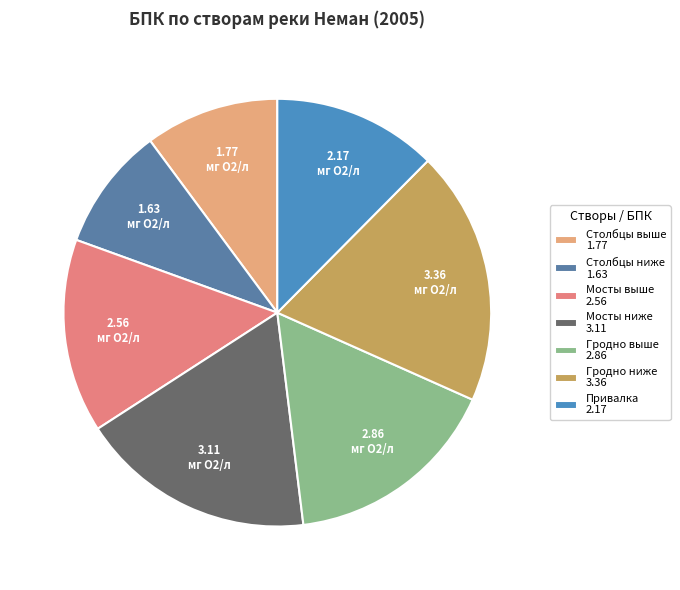

How many slices are in this pie chart?

7